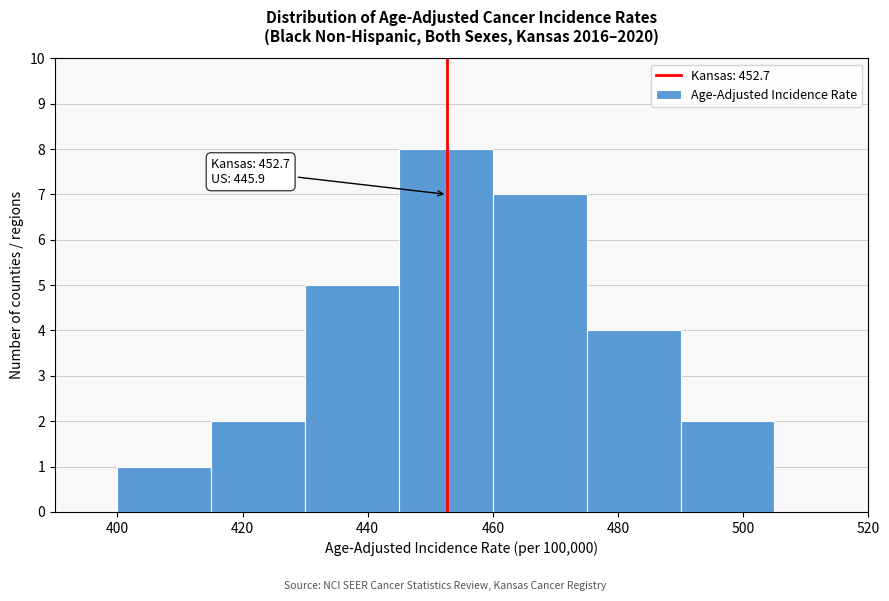

Over which range of the x-axis is the bar tallest?

445 to 460